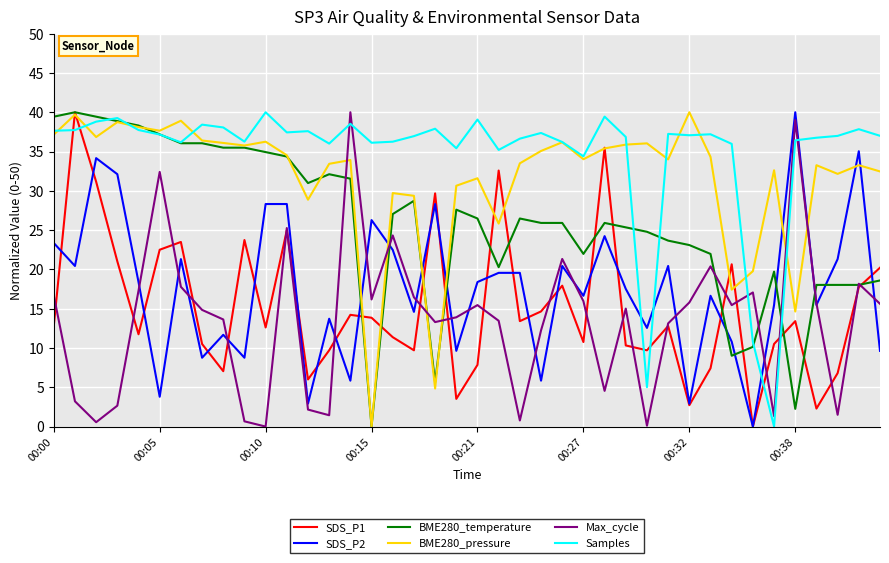

How many values in Samples are above zero?

39